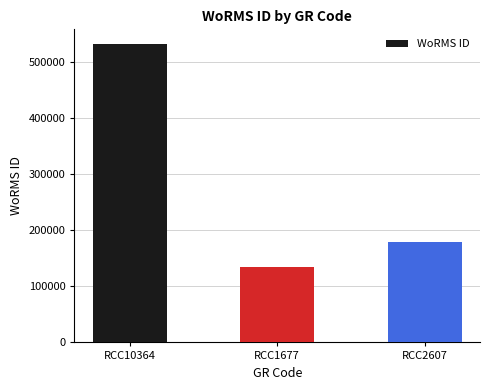

Does the chart contain stacked bars?

No